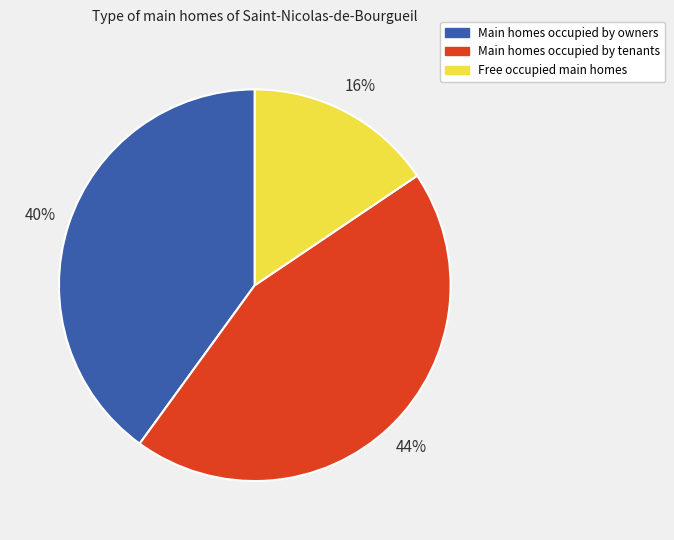

Between Main homes occupied by owners and Main homes occupied by tenants, which is larger?

Main homes occupied by tenants